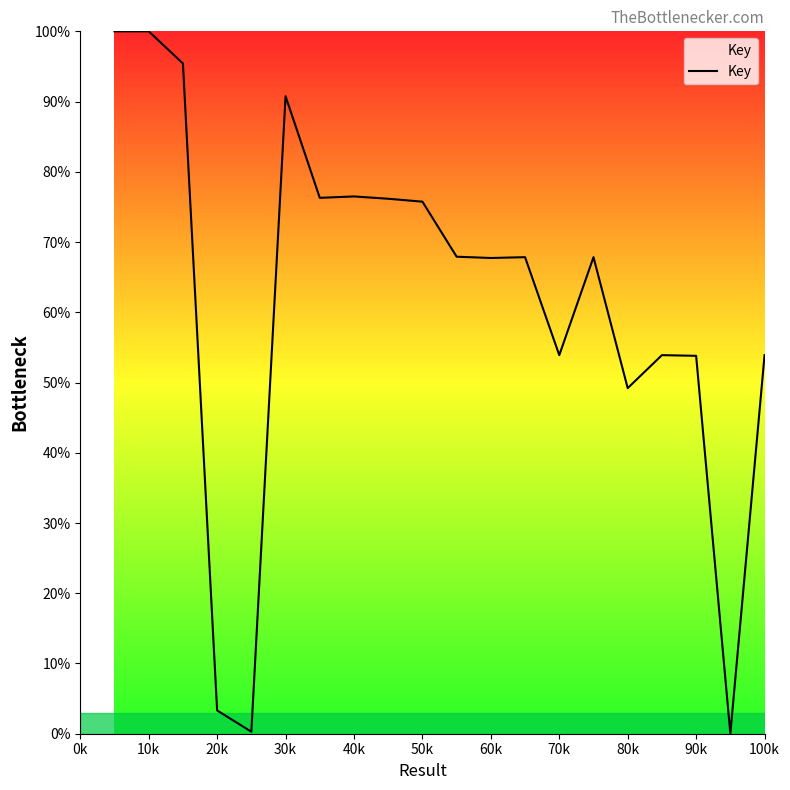

What is the greatest value displayed?

100.0